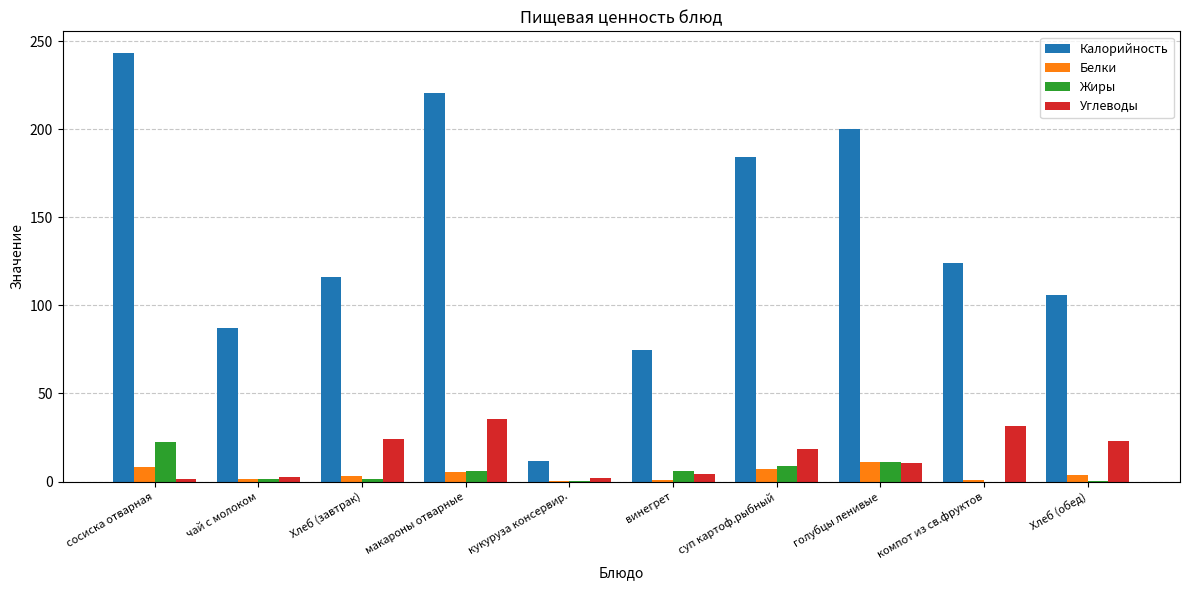

Count the number of data series in this chart.

4